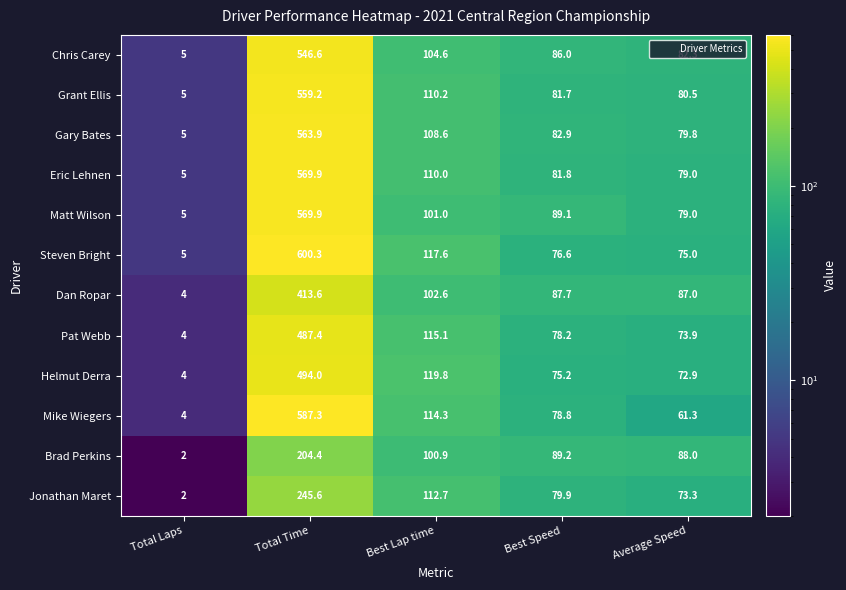

What is the maximum value shown in the chart?

600.3